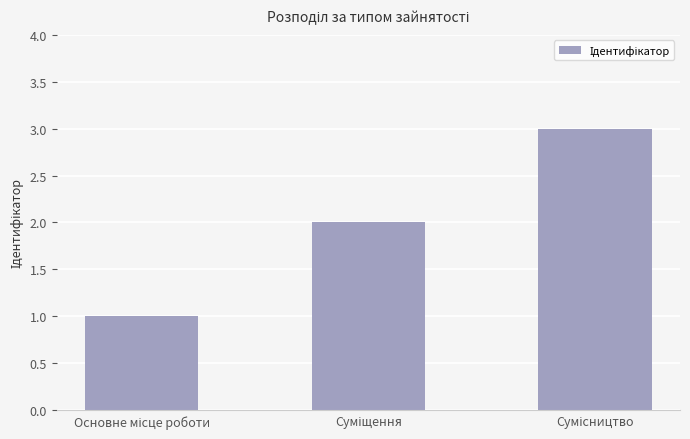

Reading right to left, list all the values displayed in this chart.

3	2	1